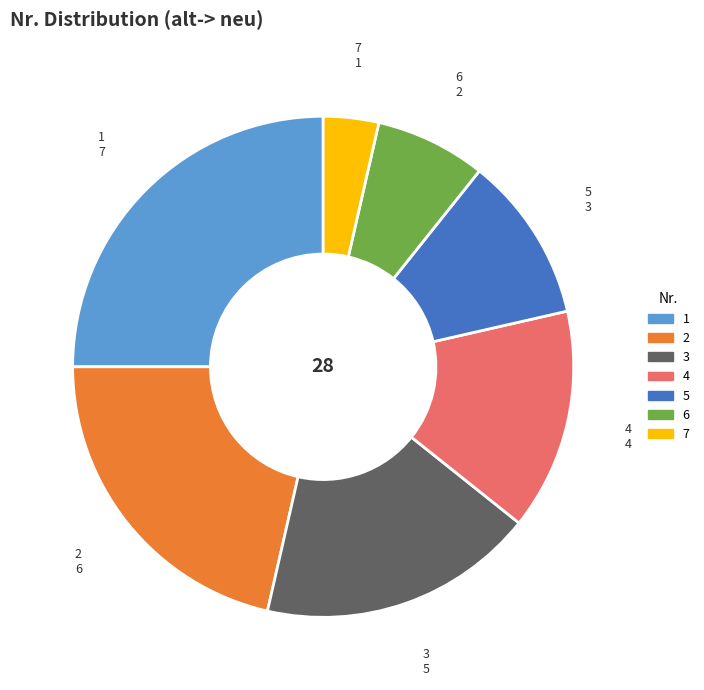

Count the number of slices in the pie.

7